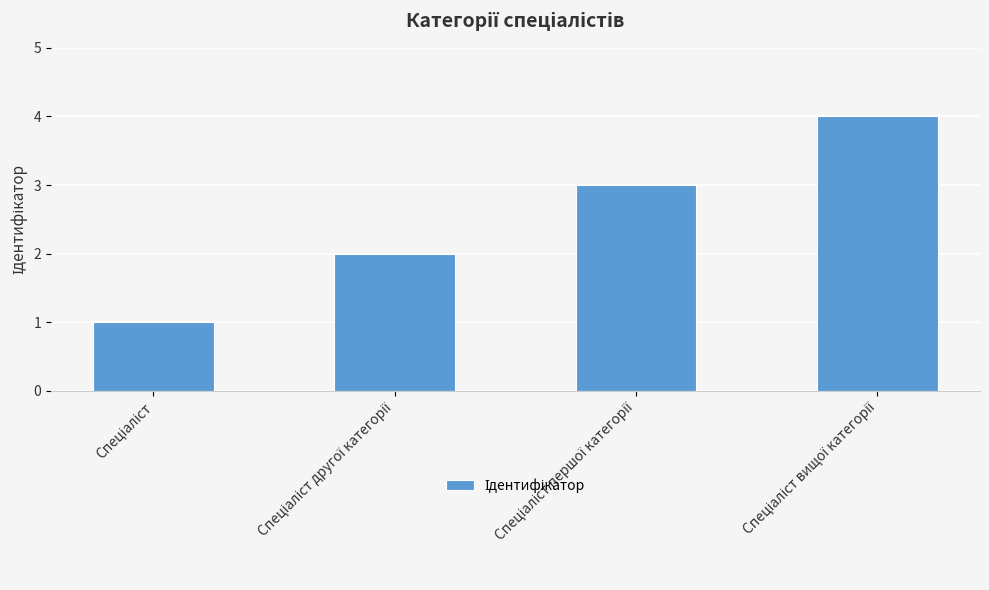

How many data points does each series have?

4